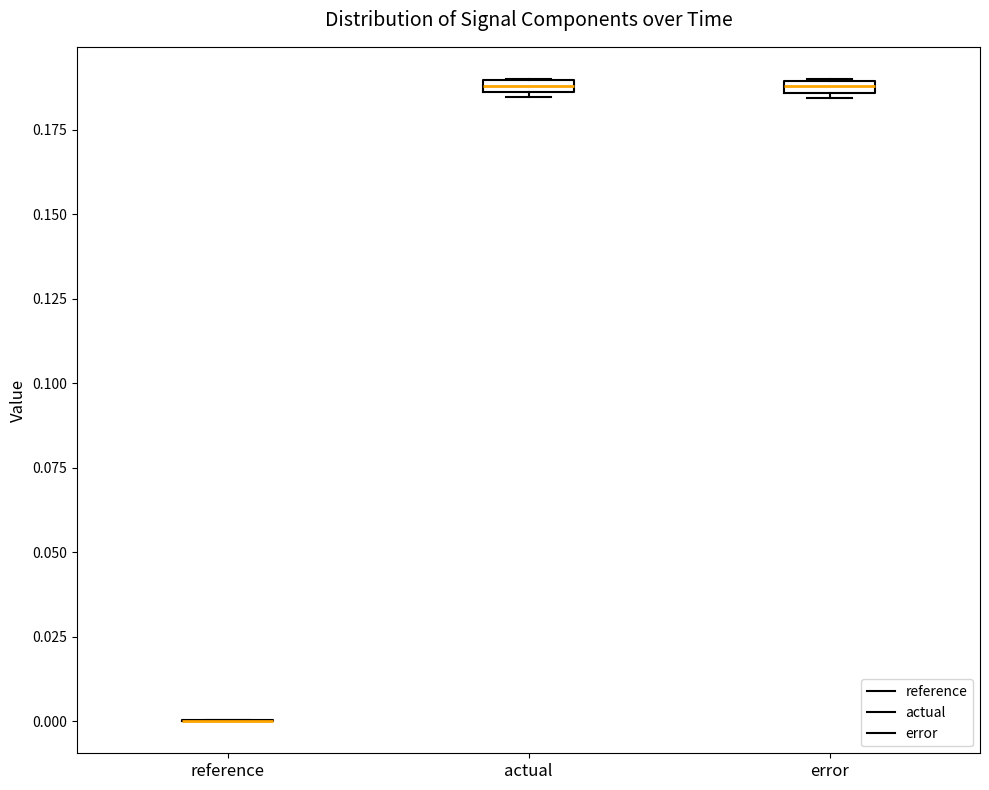

Where is the upper edge of the box for error on the y-axis? The values are not printed on the chart, so give them approximately, as read against the axis.

0.190